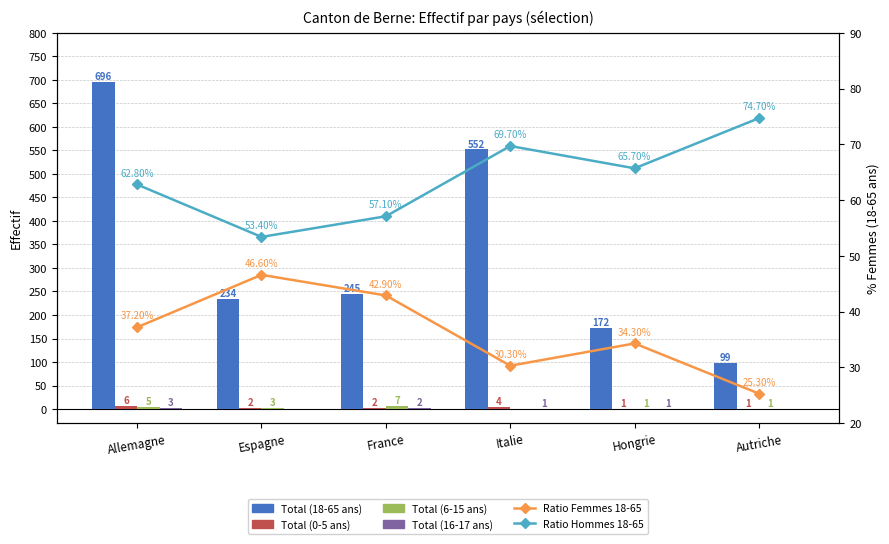

Rank the series at Italie from highest to lowest value.

Total (18-65 ans), Ratio Hommes 18-65, Ratio Femmes 18-65, Total (0-5 ans), Total (16-17 ans), Total (6-15 ans)